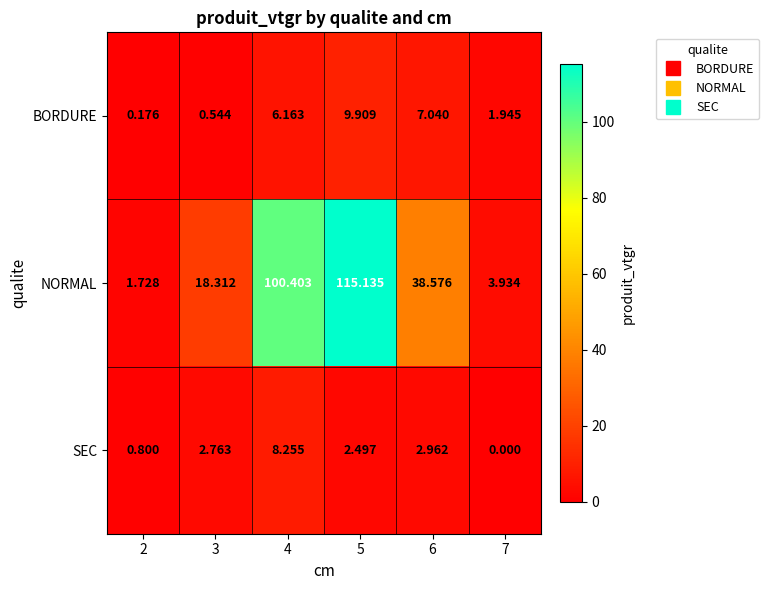

Rank the series by their maximum value, from lowest to highest.

SEC, BORDURE, NORMAL